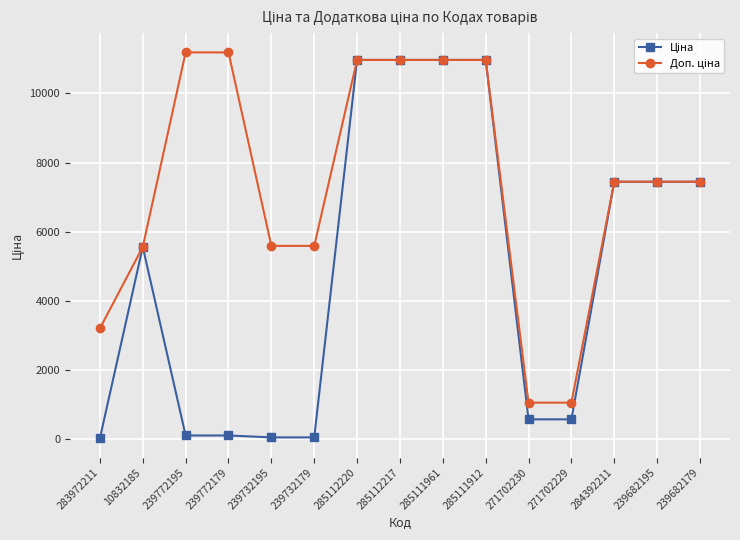

What is the maximum value shown in the chart?

11182.0